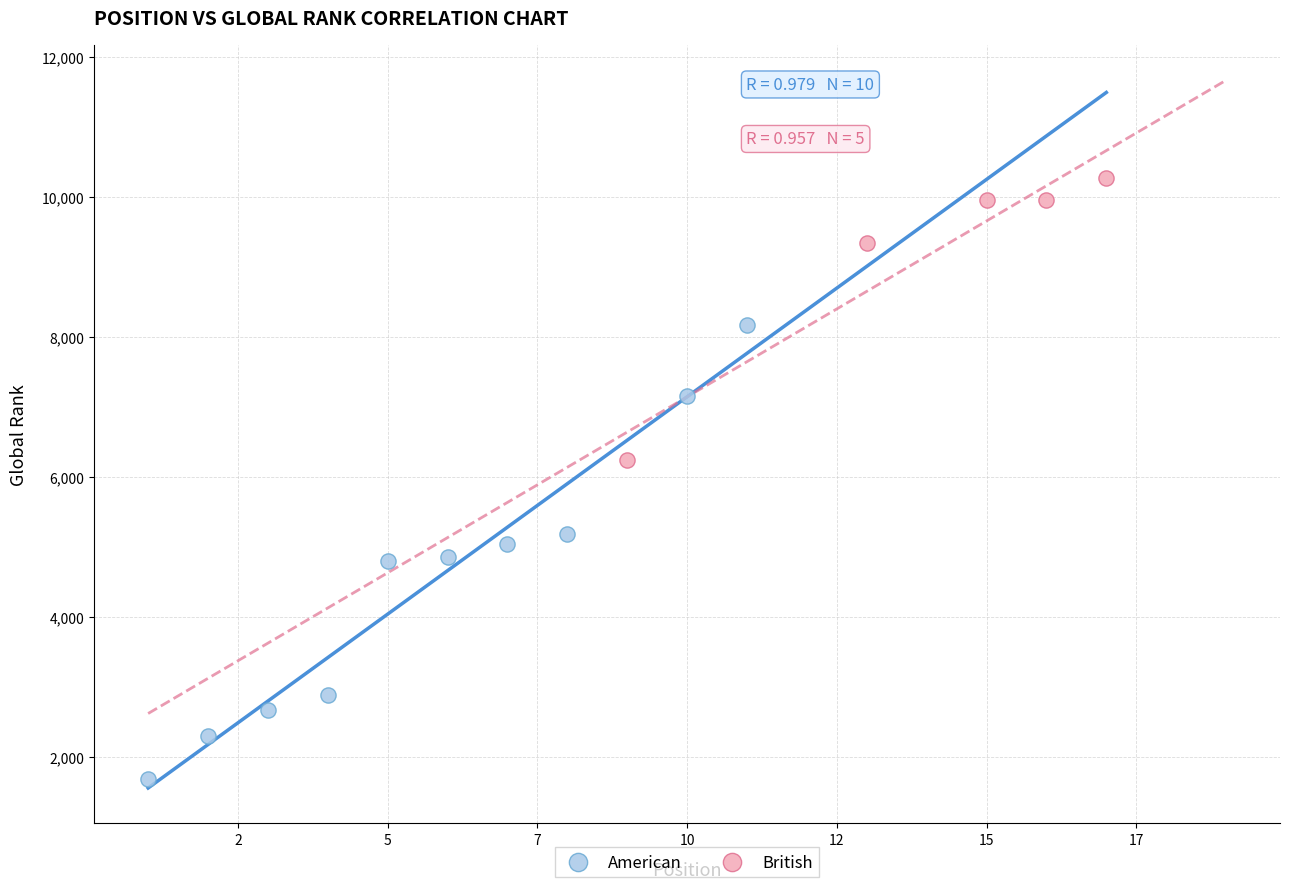

Which series has the widest spread of Y values?

American